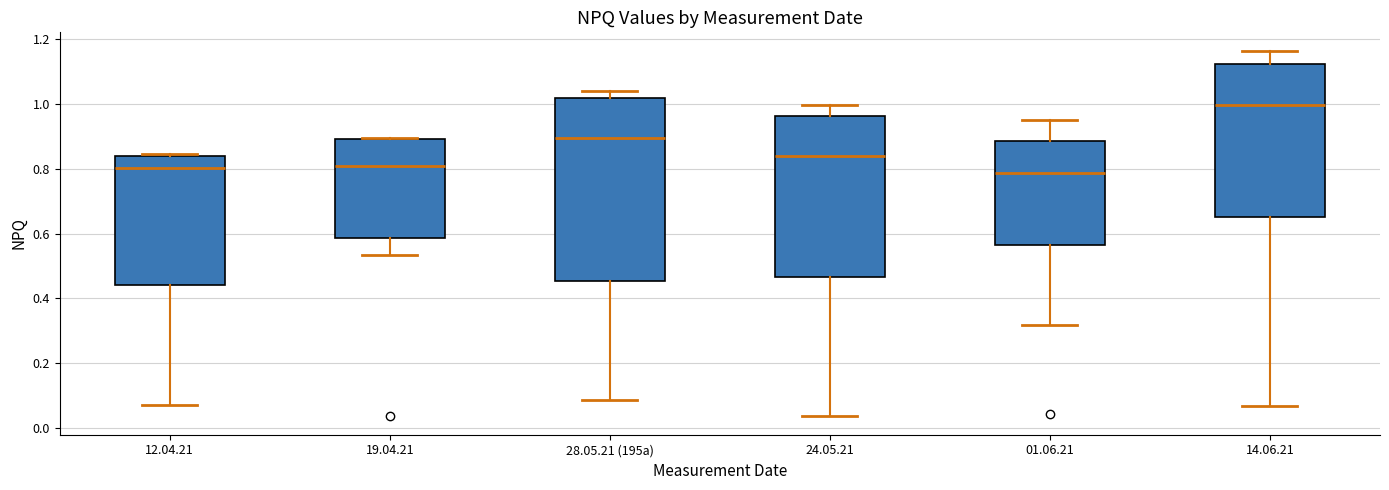

Reading left to right, read every box against the y-axis: the position of its median line, the range the box covers, and the ends of its whiskers. The values are not printed on the chart, so give them approximately, as read against the axis.

12.04.21: median 0.80, box 0.44 to 0.84, whiskers 0.08 to 0.84 (just above the box's upper edge)
19.04.21: median 0.80, box 0.58 to 0.90, whiskers 0.54 to 0.90
28.05.21 (195a): median 0.90, box 0.46 to 1.02, whiskers 0.08 to 1.04
24.05.21: median 0.84, box 0.46 to 0.96, whiskers 0.04 to 1.00
01.06.21: median 0.78, box 0.56 to 0.88, whiskers 0.32 to 0.96
14.06.21: median 1.00, box 0.66 to 1.12, whiskers 0.06 to 1.16